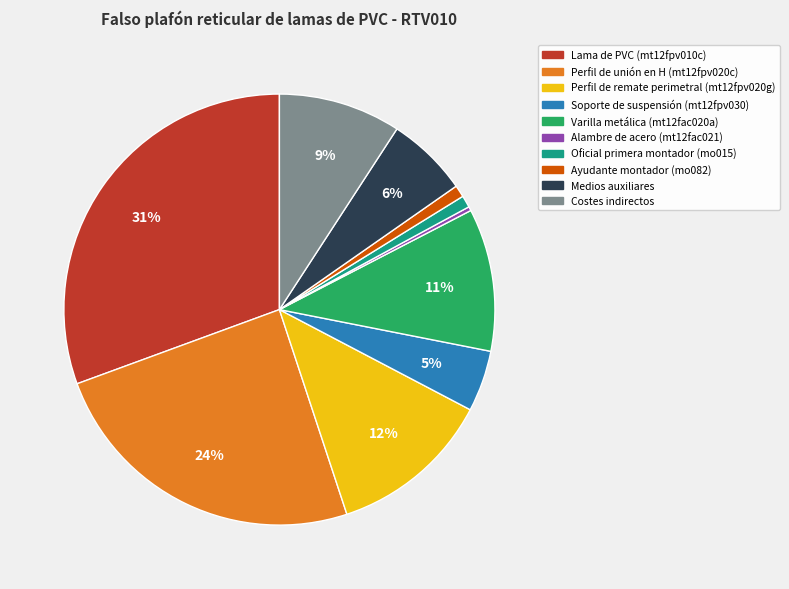

To the nearest percent, what is the average slice percentage?

10%